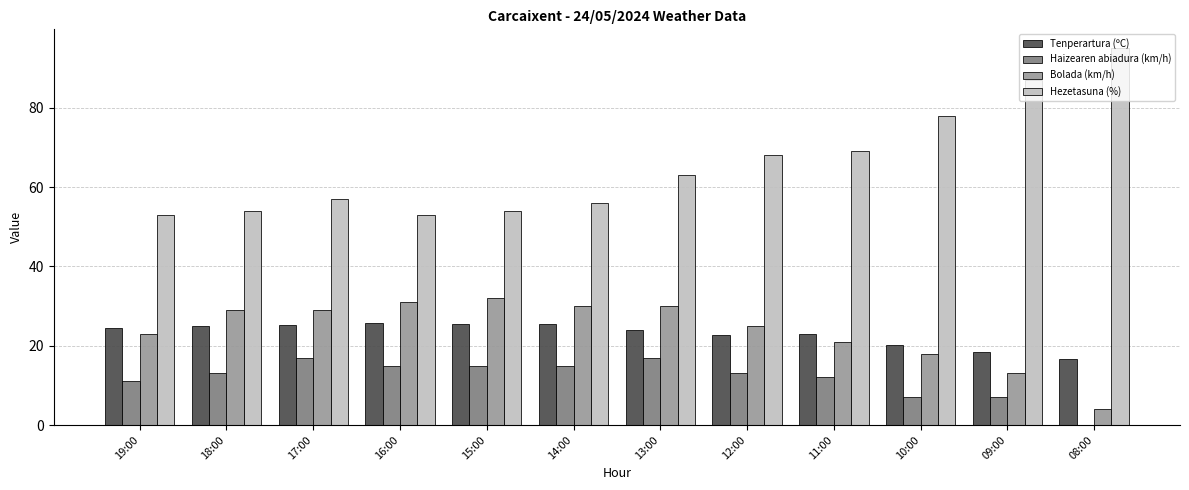

What is the sum of the Tenperartura (ºC) values at 10:00 and 15:00?

45.6